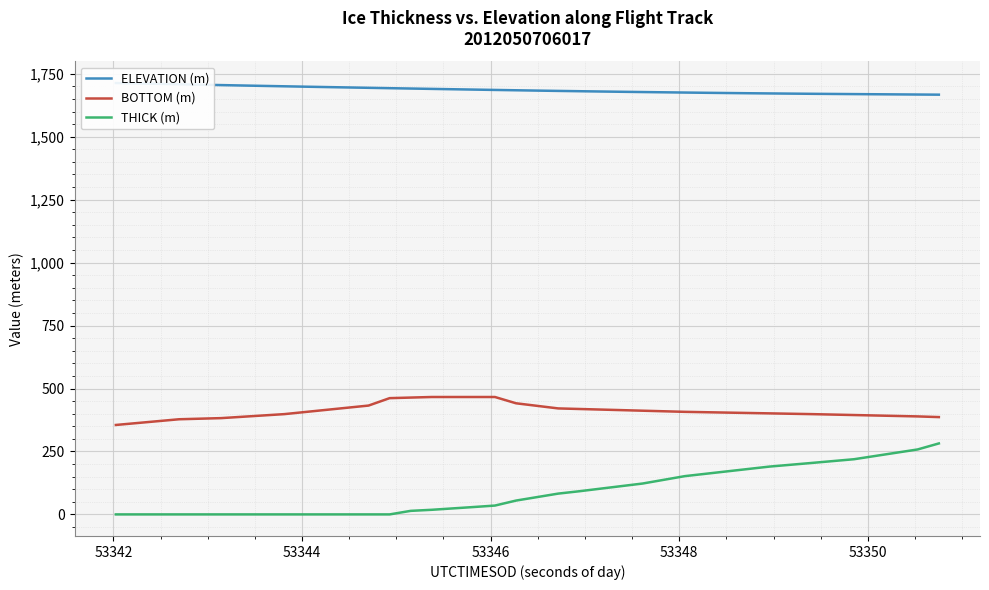

True or false: BOTTOM (m) and THICK (m) intersect in this chart.

False